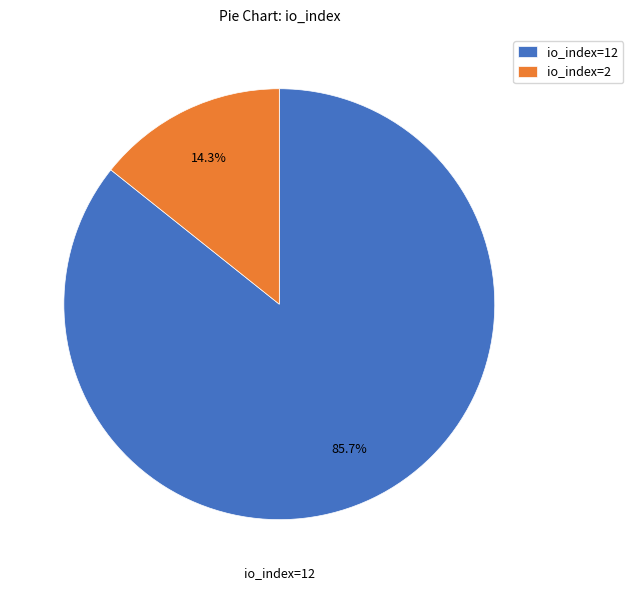

Between io_index=2 and io_index=12, which is larger?

io_index=12